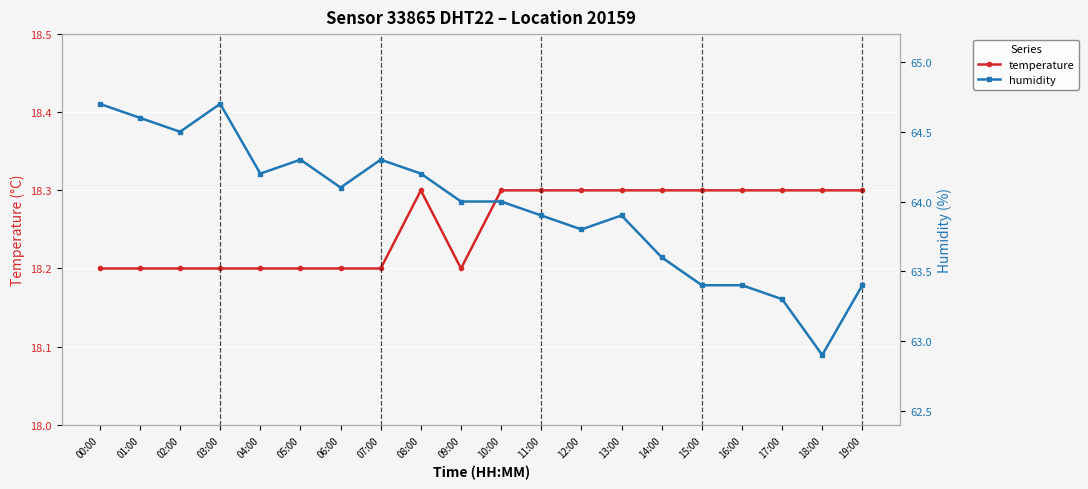

What is the difference between the temperature values at 11:00 and 09:00?

0.1